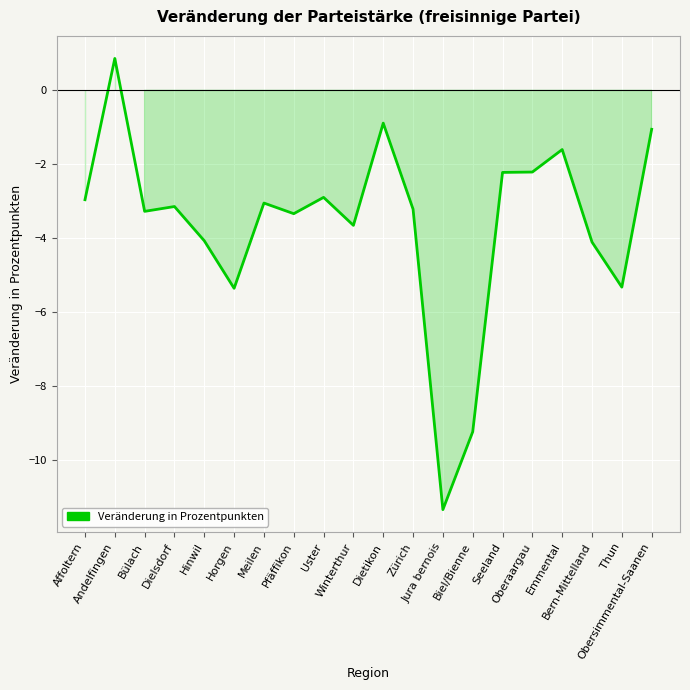

What is the greatest value displayed?

0.9